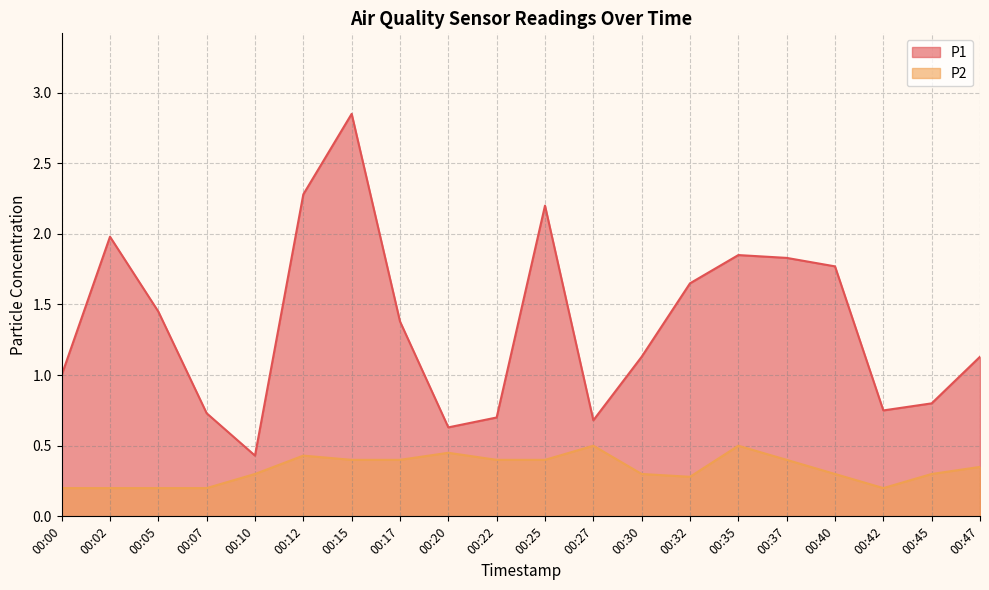

What is the value of the P1 point at the 10th from the left?

0.7